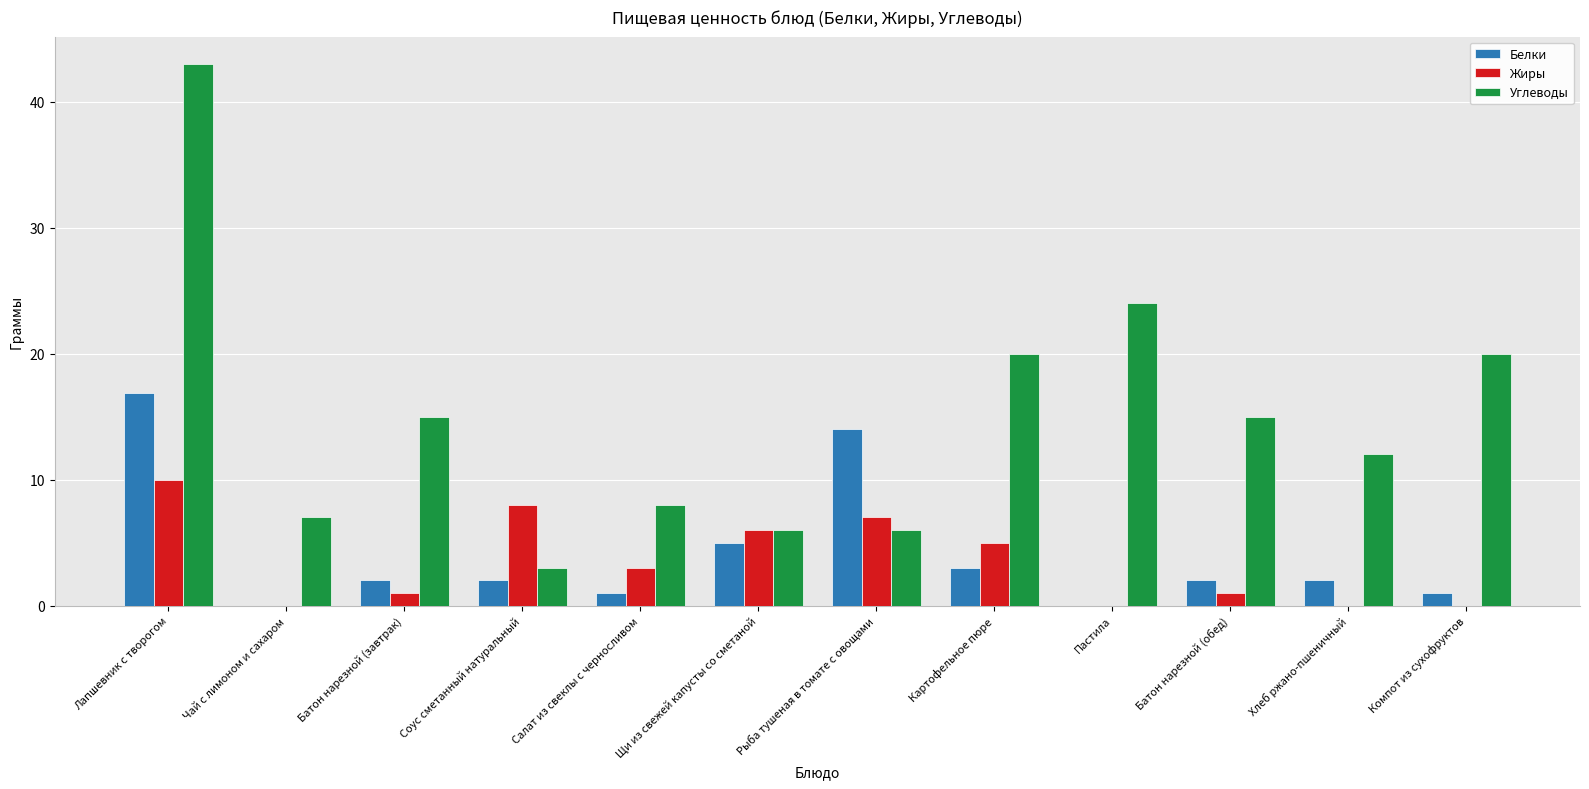

How many series are shown in this chart?

3